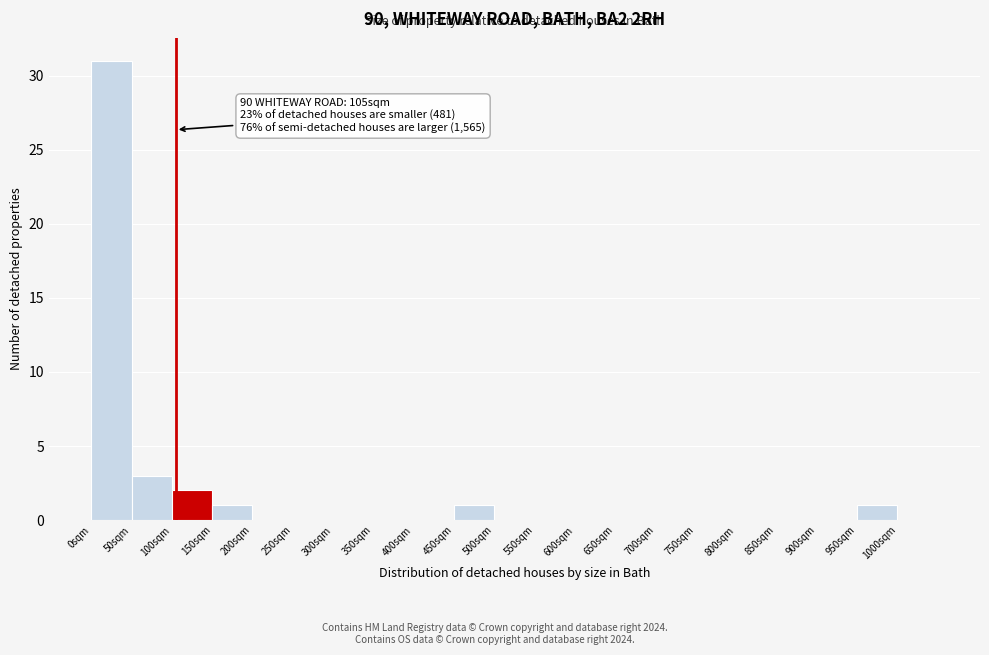

Over which range of the x-axis is the bar tallest?

0 to 50